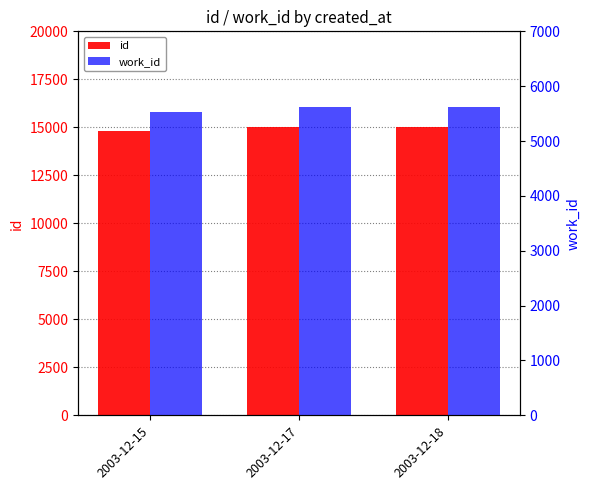

Reading right to left, transcribe all the data shown in this chart.

id: 2003-12-18=15011	2003-12-17=15004	2003-12-15=14787
work_id: 2003-12-18=5614	2003-12-17=5614	2003-12-15=5524